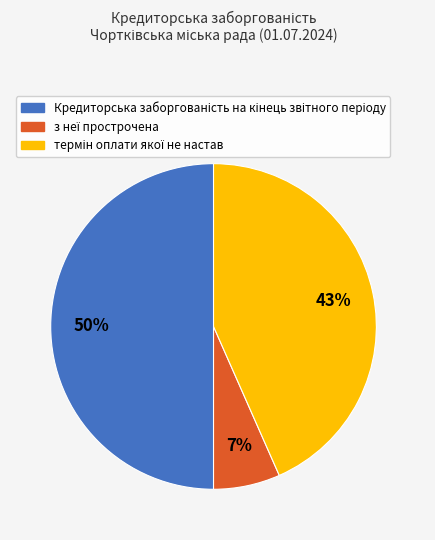

To the nearest percent, what is the average slice percentage?

33%